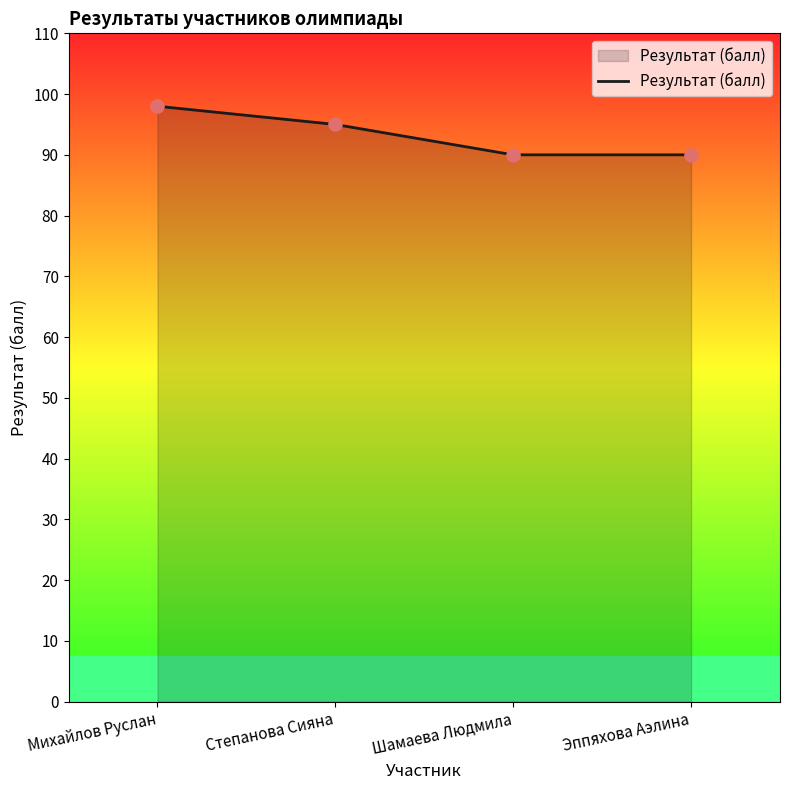

What is the ratio of the value at Эппяхова Аэлина to the value at Михайлов Руслан?

0.9